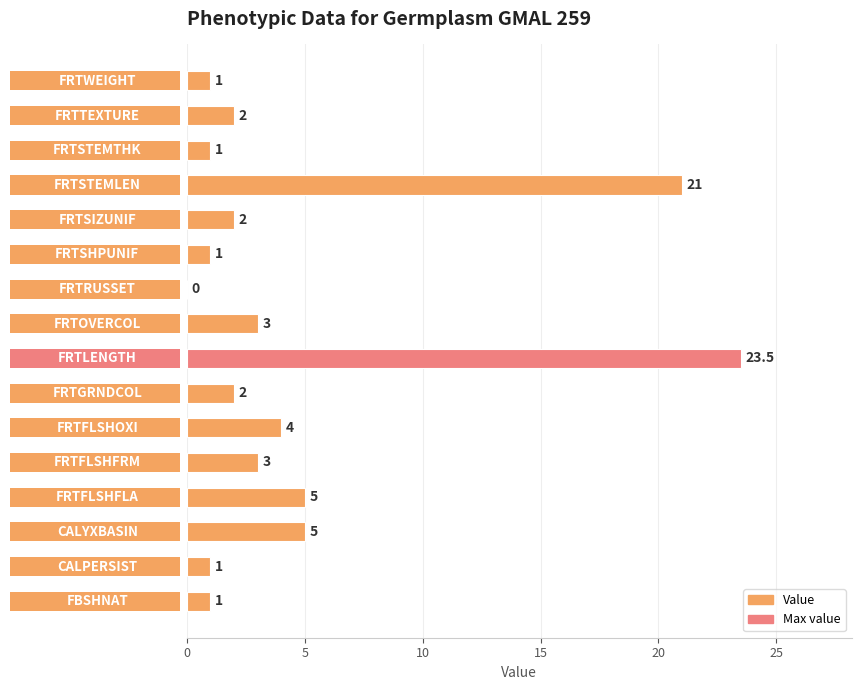

What is the change in value from FRTRUSSET to FRTSTEMLEN?

+21.0